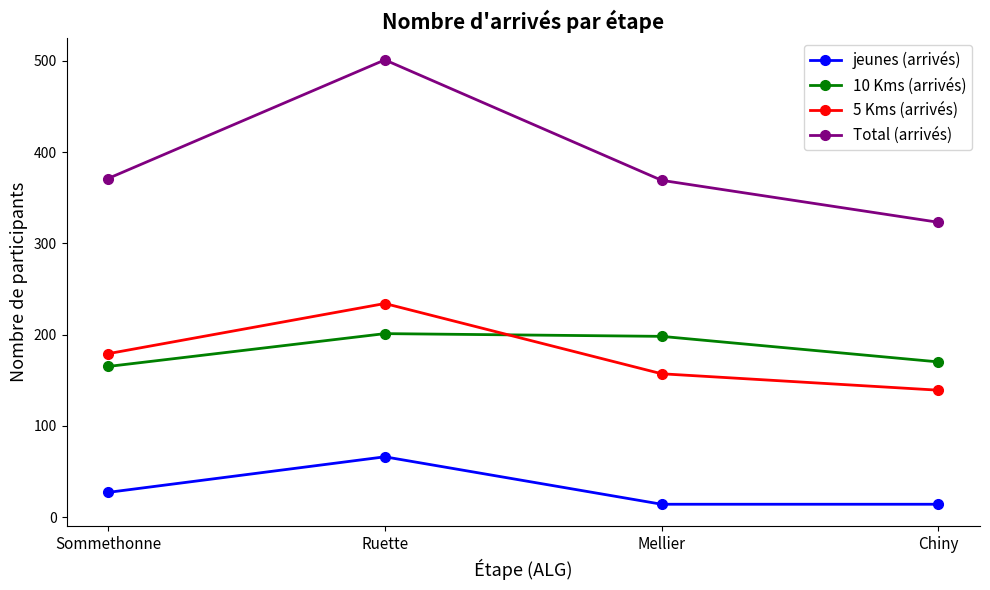

What is the sum of the jeunes (arrivés) values at Mellier and Chiny?

28